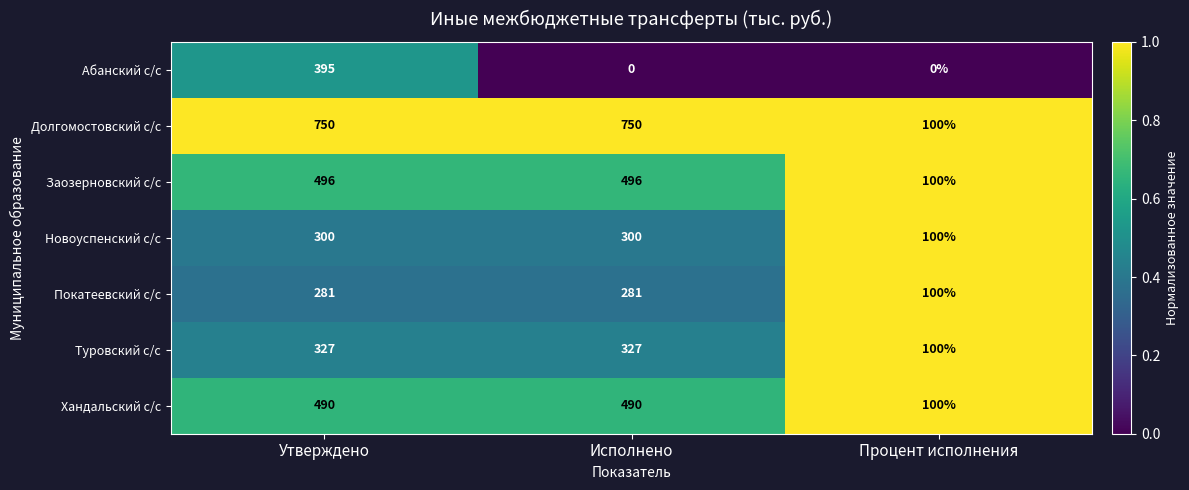

What is the total value across all series at Исполнено?

2644